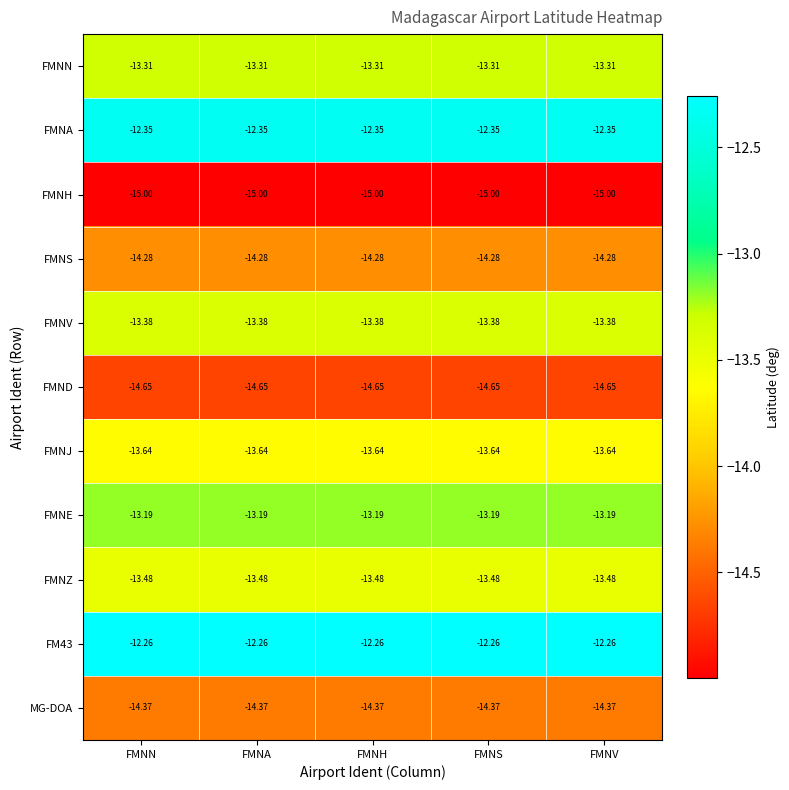

Count the number of data series in this chart.

11